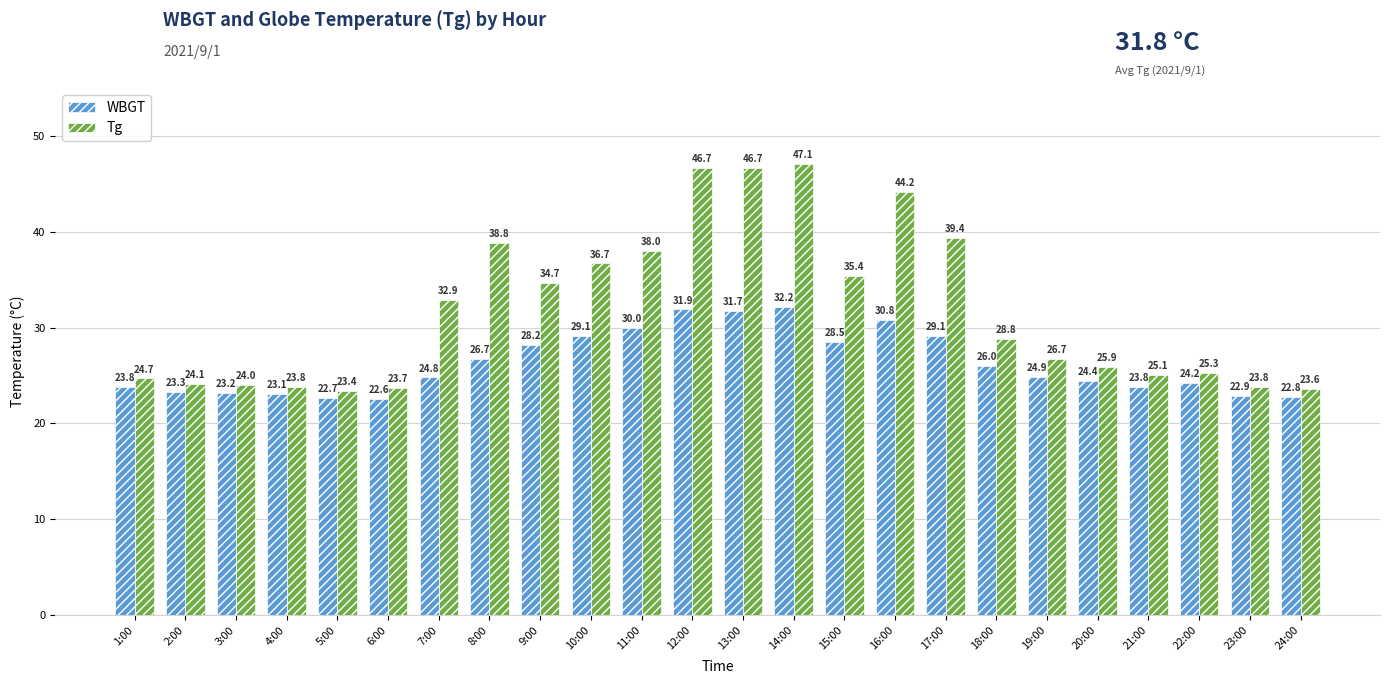

What is the label of the 18th bar from the left?

18:00